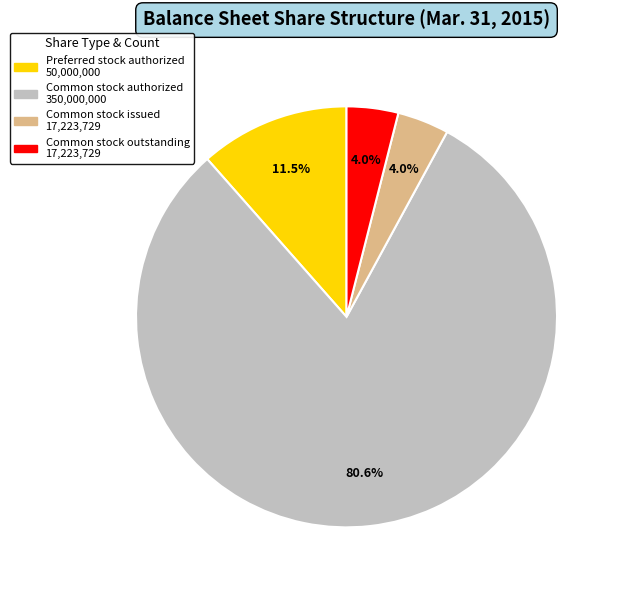

Does any single category account for the majority?

Yes